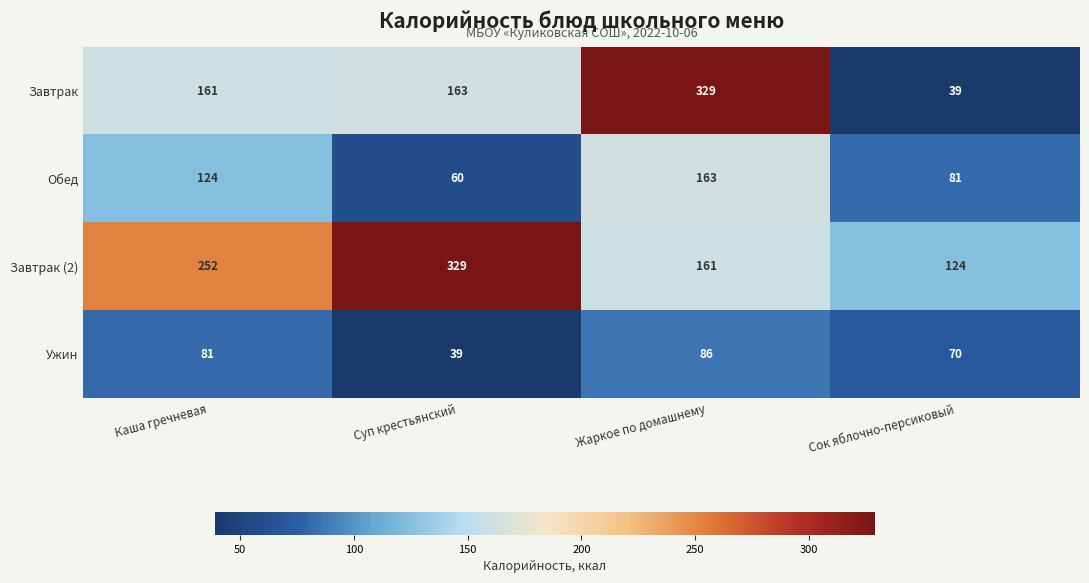

Rank the categories by Завтрак (2) value from lowest to highest.

Сок яблочно-персиковый, Жаркое по домашнему, Каша гречневая, Суп крестьянский